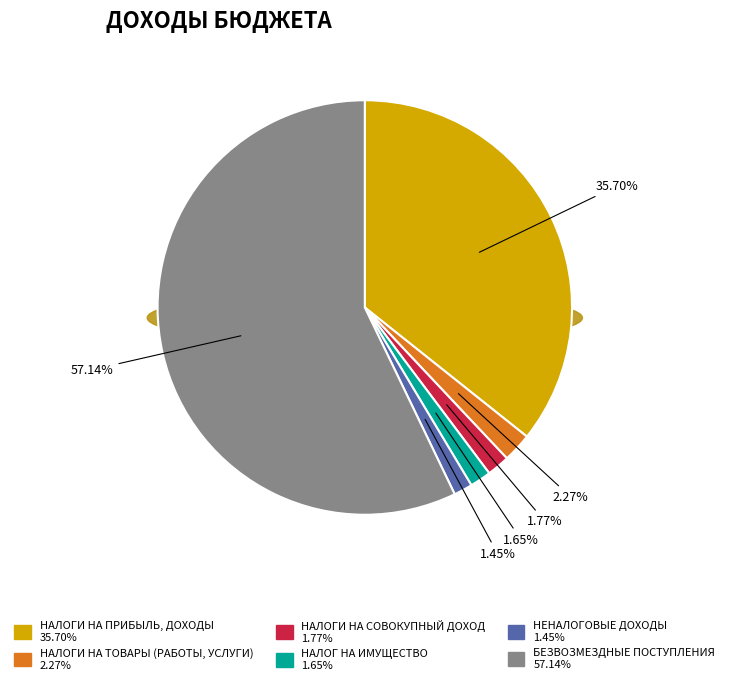

True or false: НАЛОГИ НА ПРИБЫЛЬ, ДОХОДЫ accounts for 36% of the total.

True